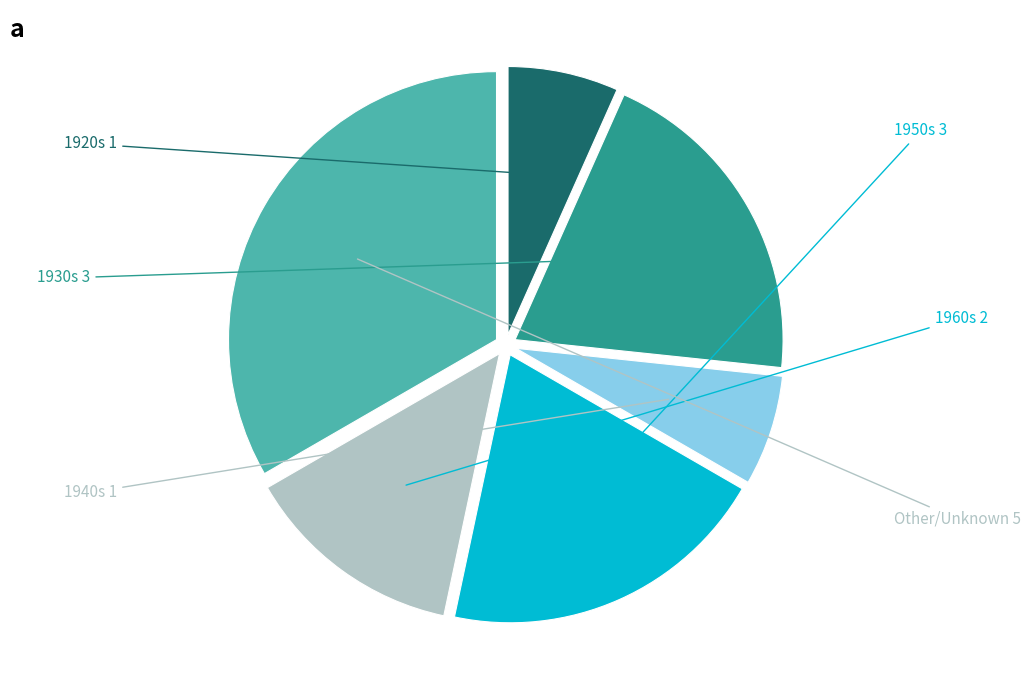

Which category has the biggest portion of the pie?

Other/Unknown